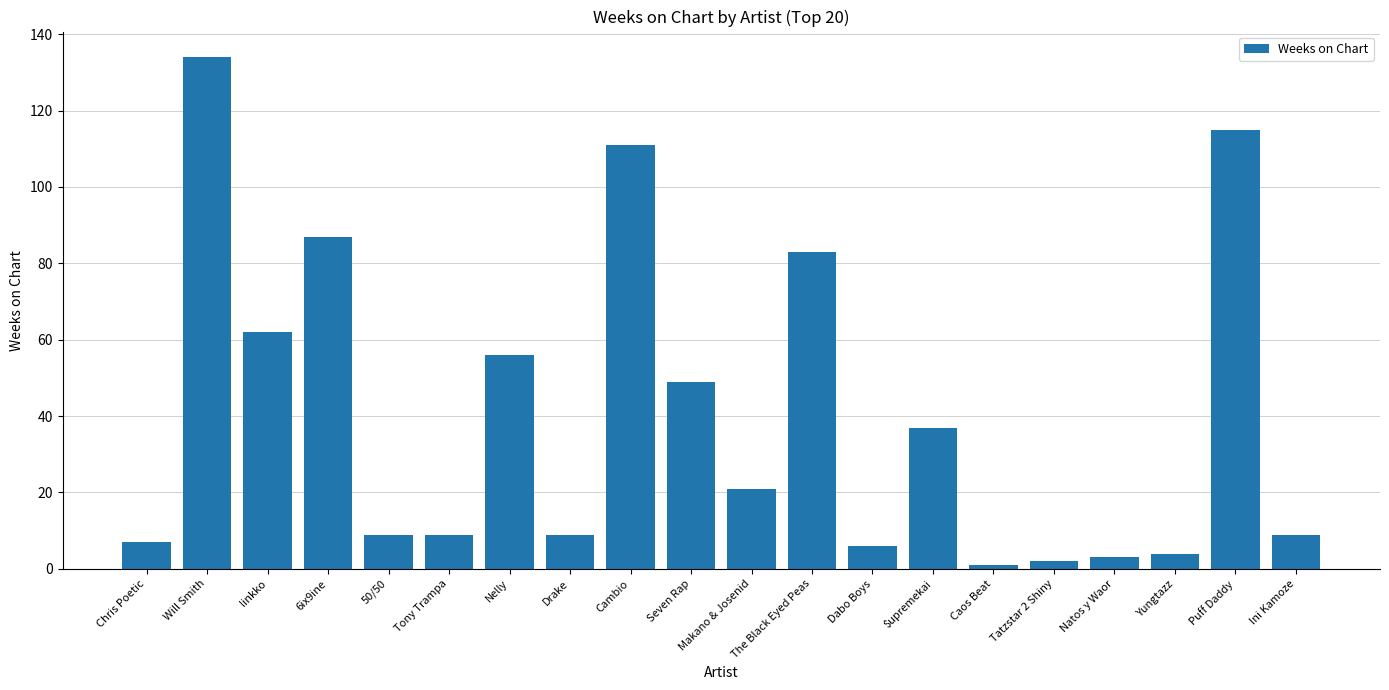

Where is the data nearest to the value 67?

linkko